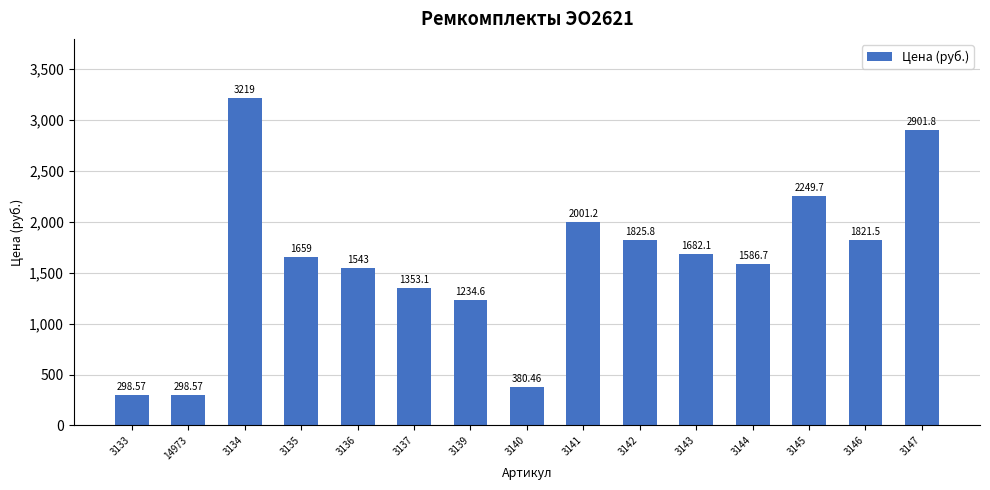

At which category does the chart reach its peak across all series?

3134